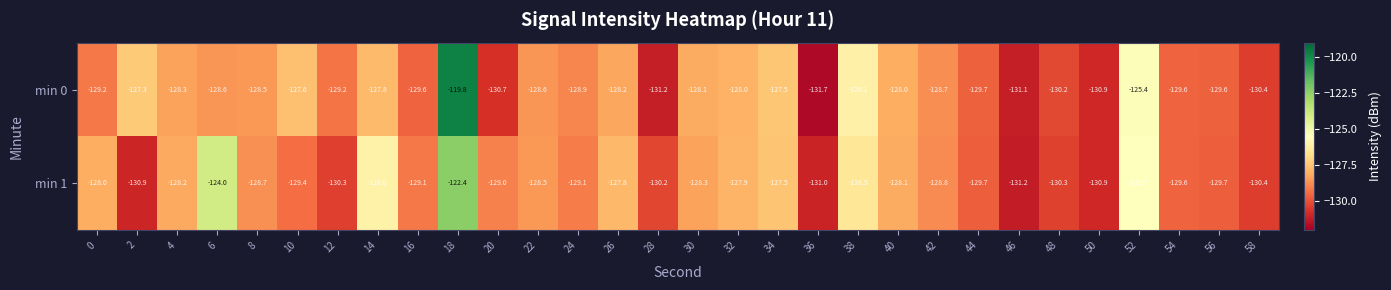

Rank the series at 6 from highest to lowest value.

min 1, min 0